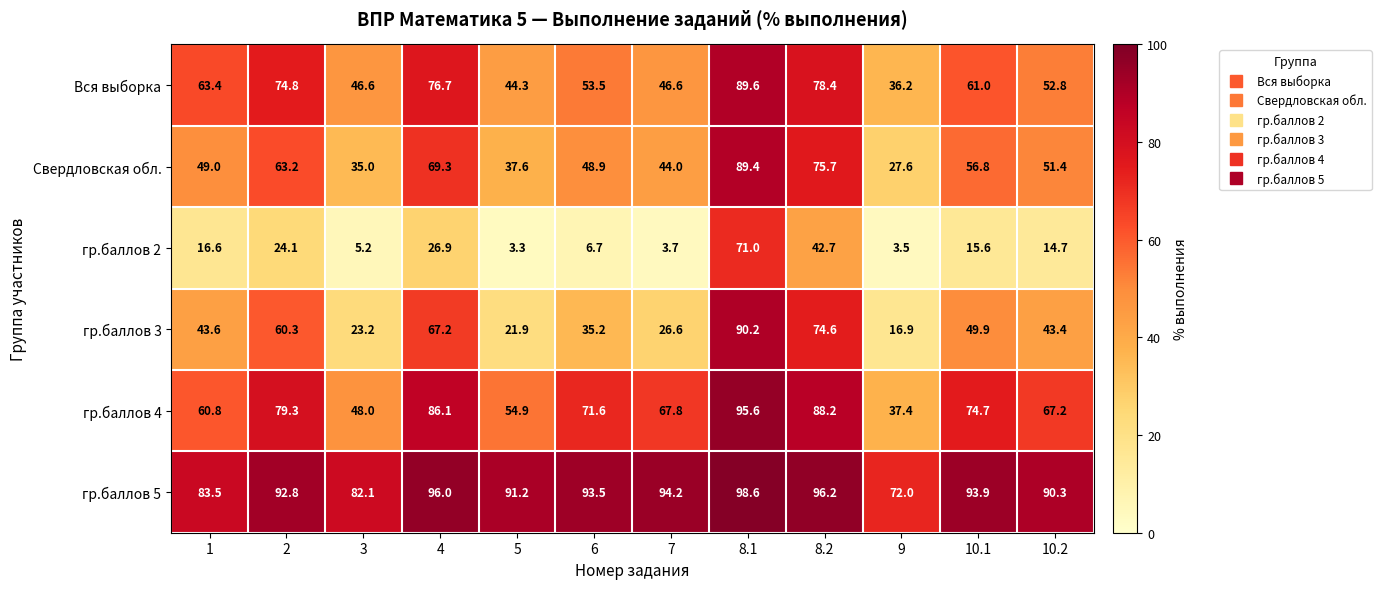

True or false: Вся выборка has a value of 76.7 at 4.

True